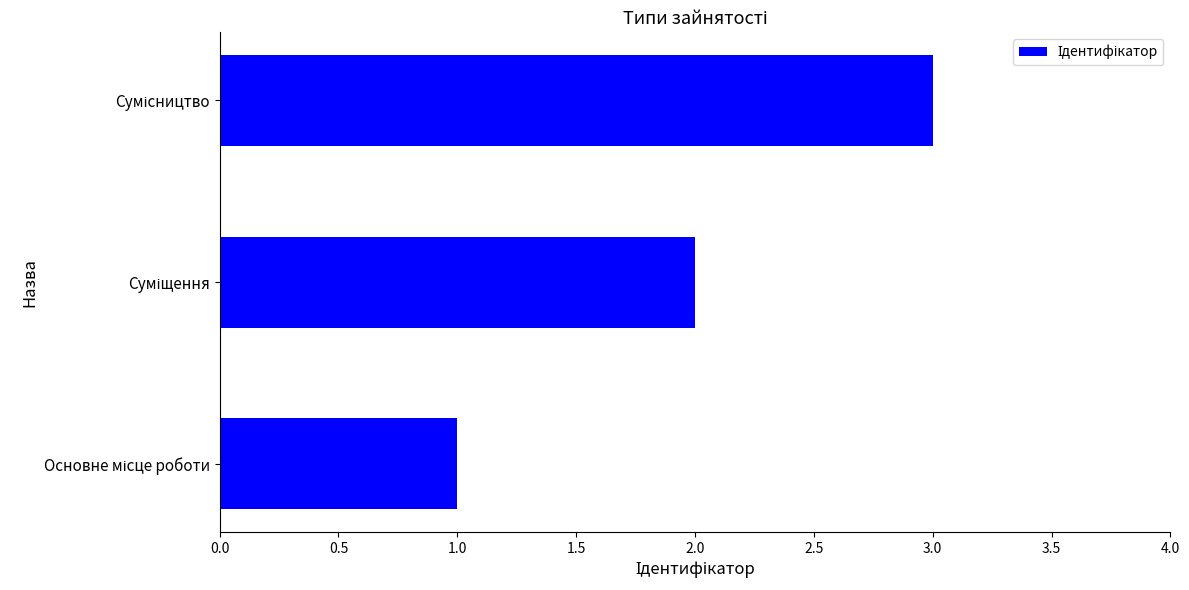

What is the maximum value shown in the chart?

3